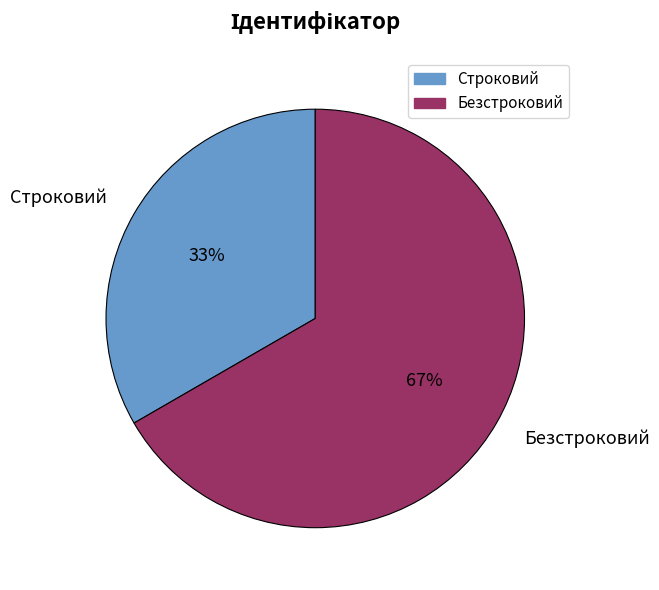

The Безстроковий slice represents 67% of the pie. True or false?

True